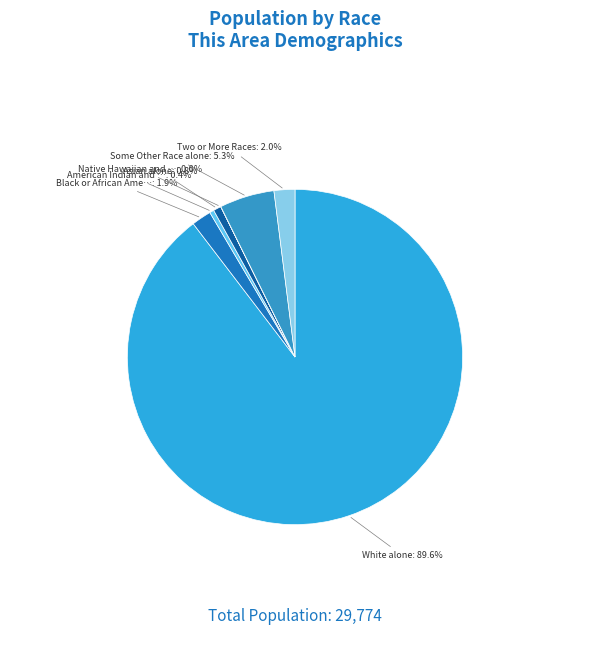

Which slice is the largest?

White alone